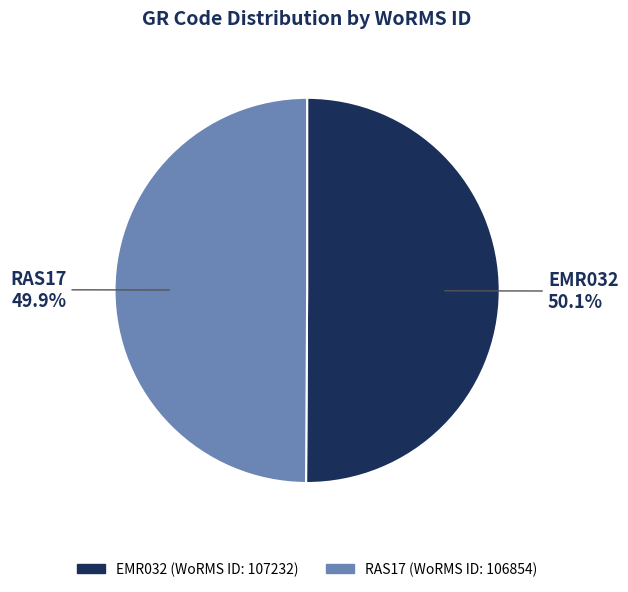

Is there any slice that represents more than half of the pie?

Yes